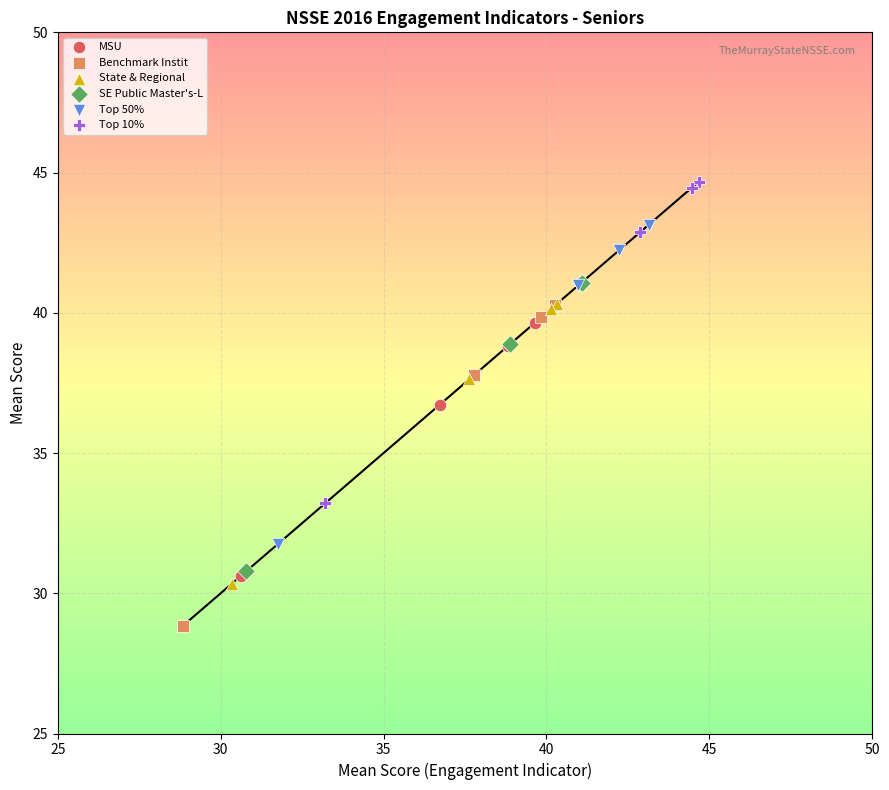

Which series contains the highest Y value?

Top 10%